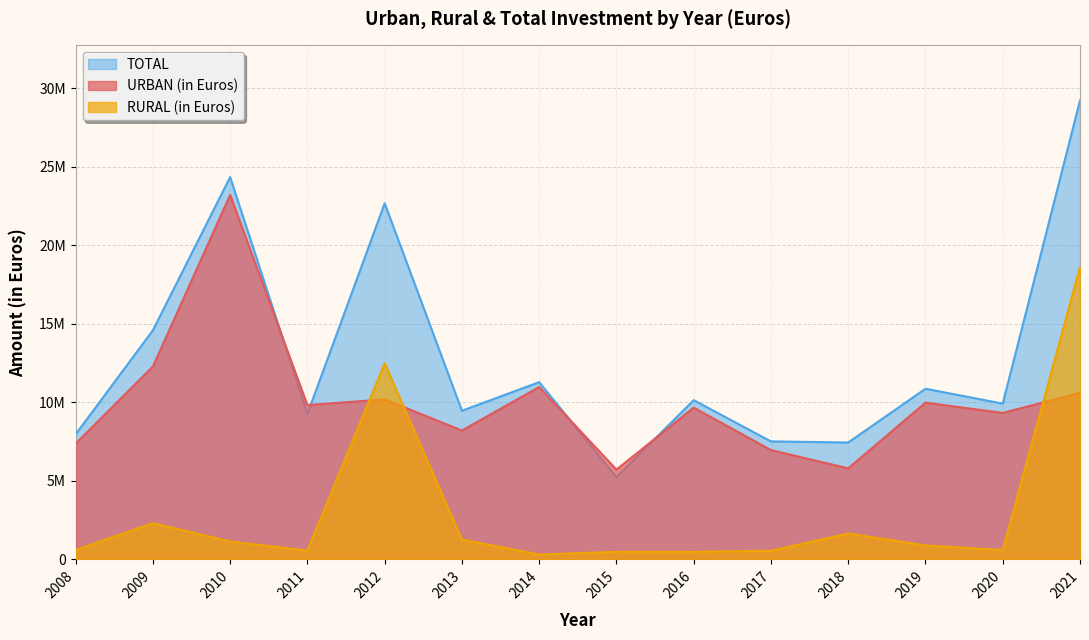

Between which two adjacent categories do URBAN (in Euros) and RURAL (in Euros) first intersect?

2011 and 2012